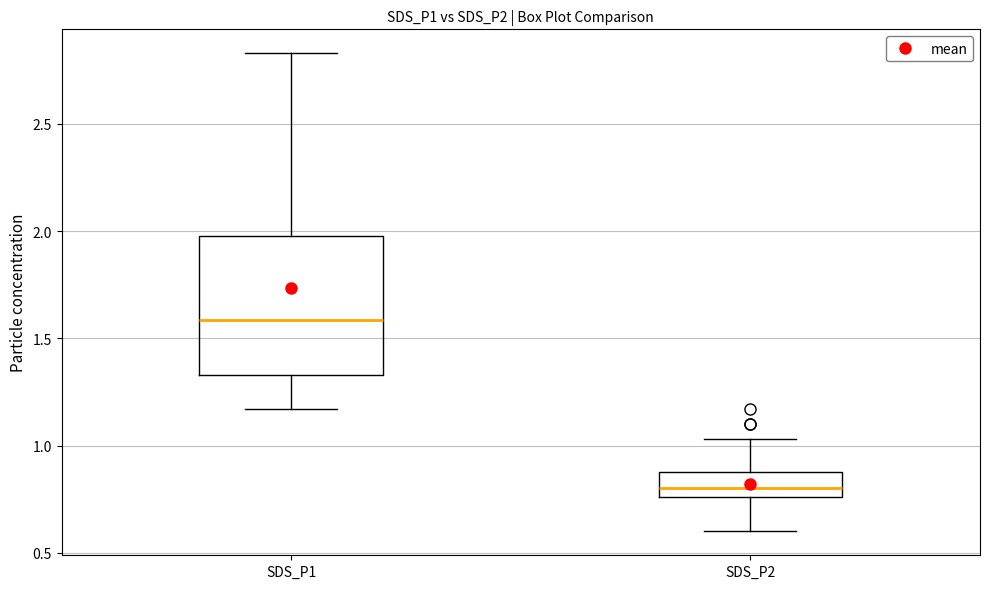

Which box has the lowest median line?

SDS_P2